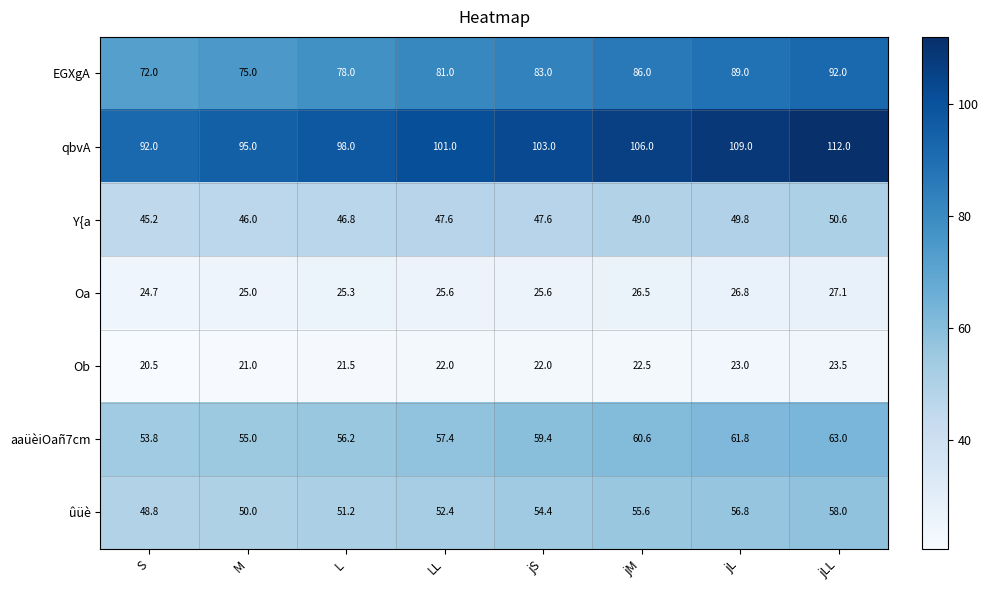

How many qbvA values are between 98 and 109?

5